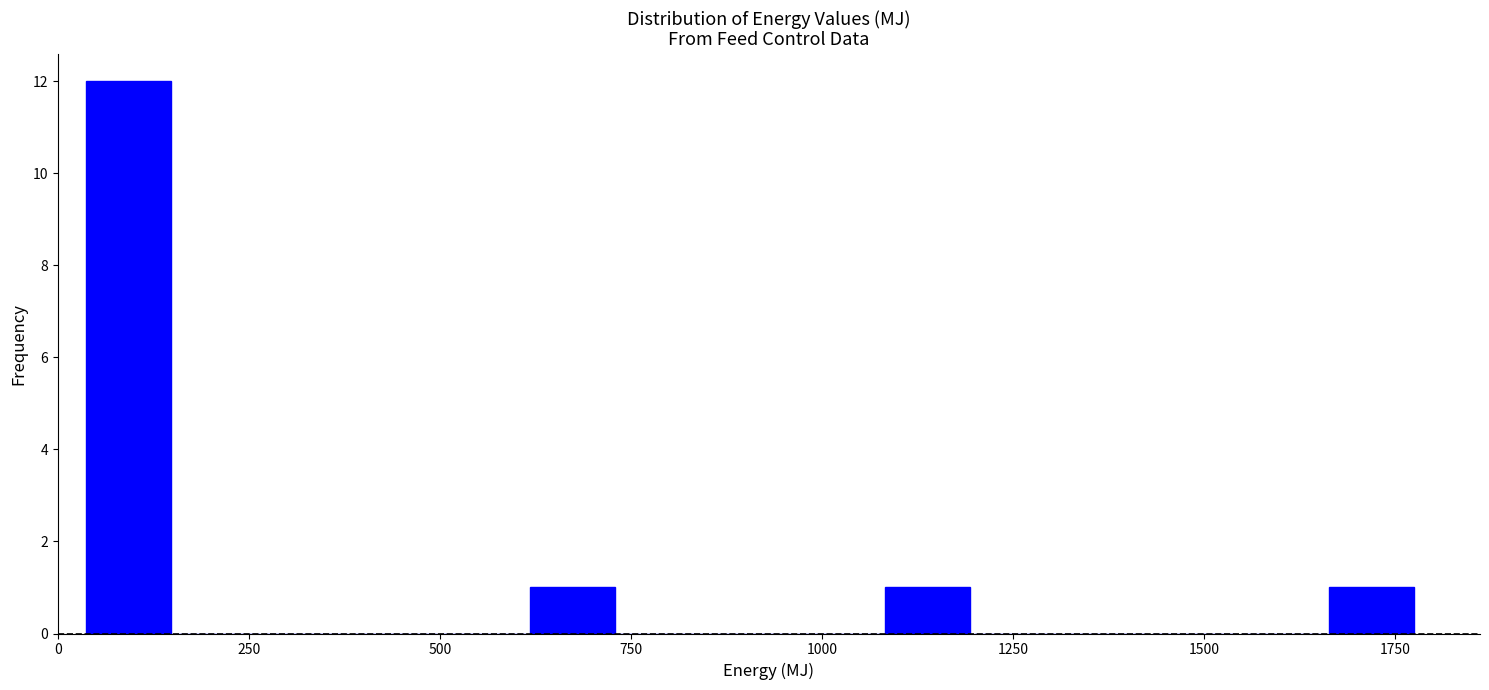

Around what value on the x-axis is the tallest bar? Give the approximate position of its centre, as read against the axis.

100